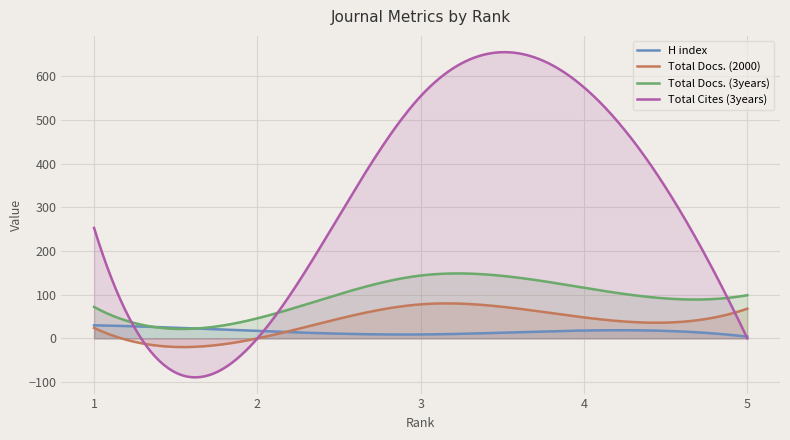

Is it true that Total Cites (3years) equals 575 at 4?

True